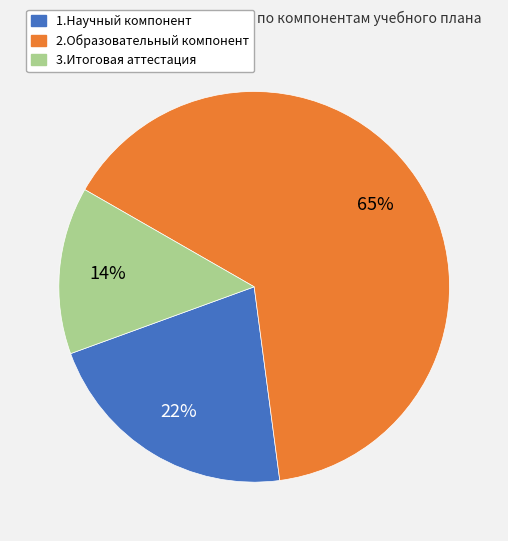

Between 3.Итоговая аттестация and 2.Образовательный компонент, which is larger?

2.Образовательный компонент